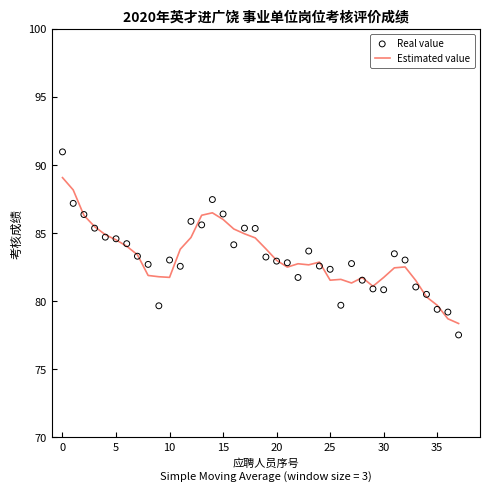

What are all the series names shown in the legend?

Estimated value, Real value